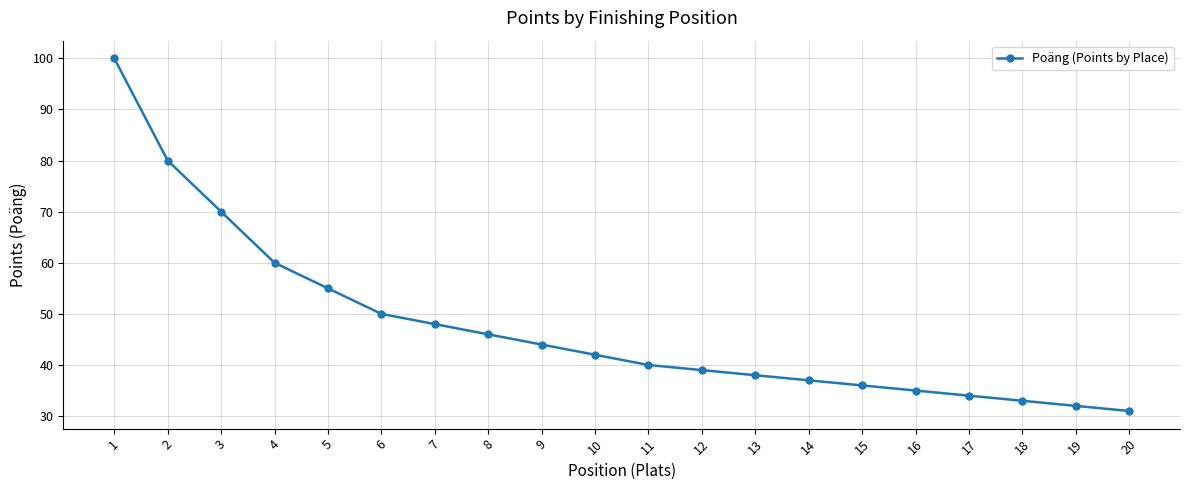

Read the value at 14.

37